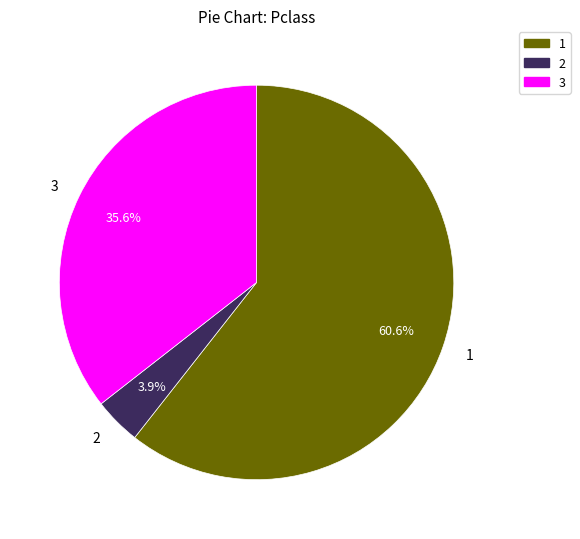

Which slice is the largest?

1